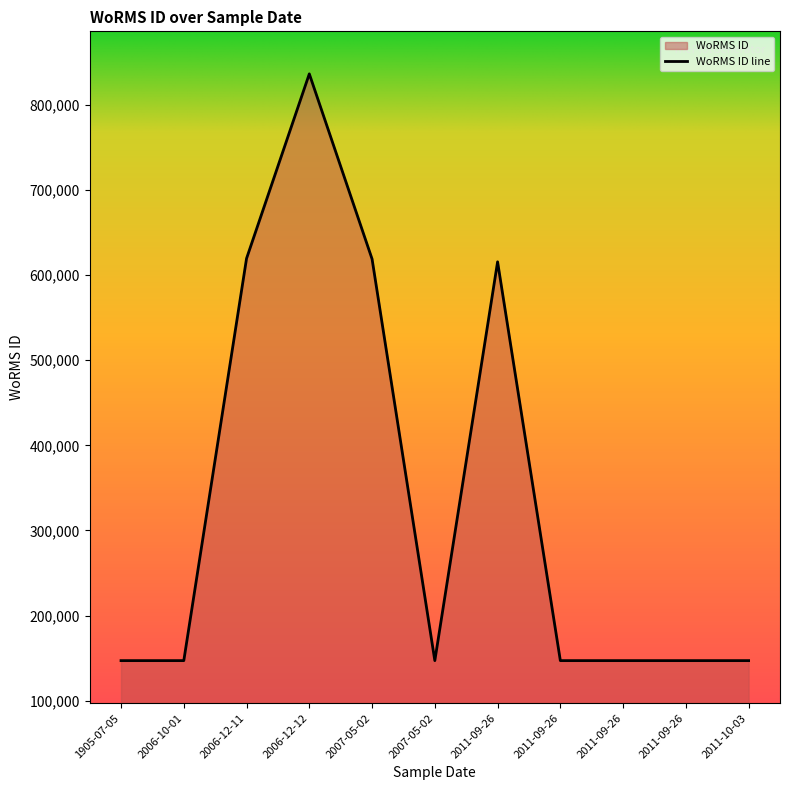

How many values exceed 146994?

4